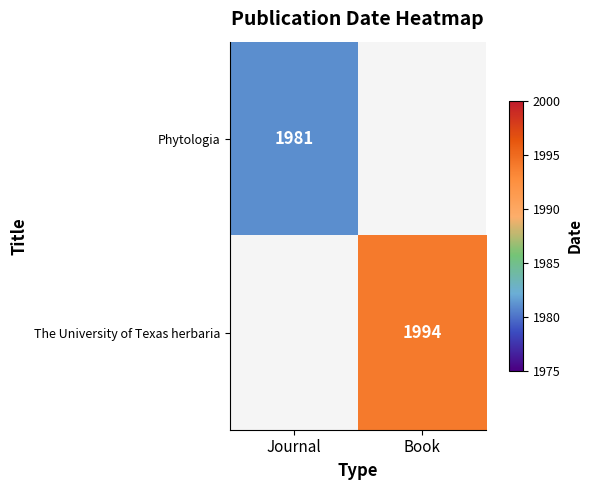

Is it true that The University of Texas herbaria equals 1994 at Book?

True